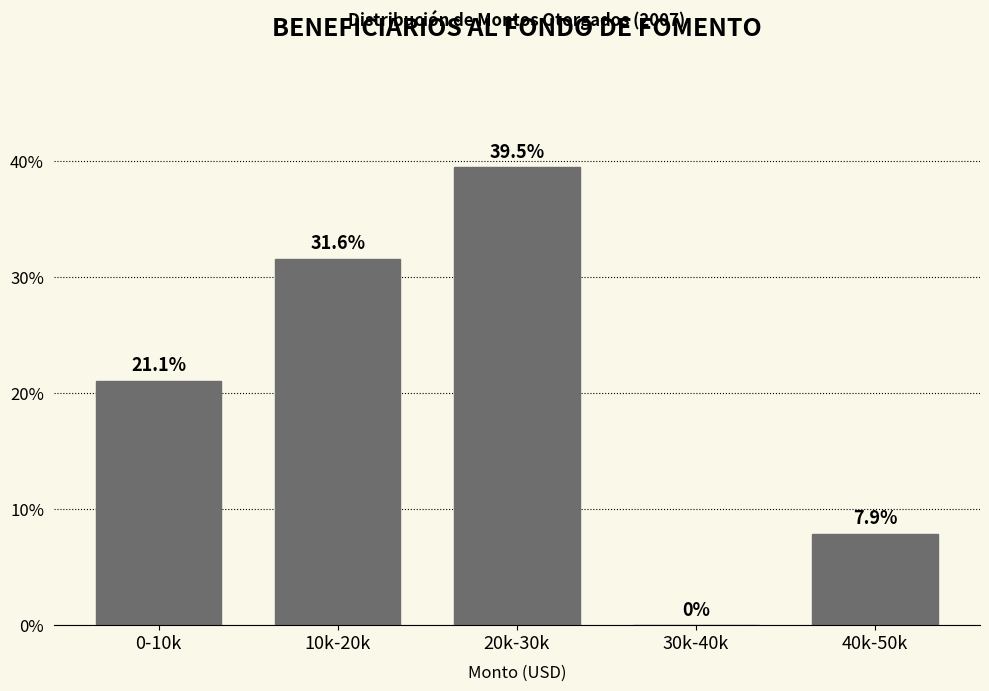

Reading left to right, list all the values displayed in this chart.

0-10k=21.1	10k-20k=31.6	20k-30k=39.5	30k-40k=0.0	40k-50k=7.9